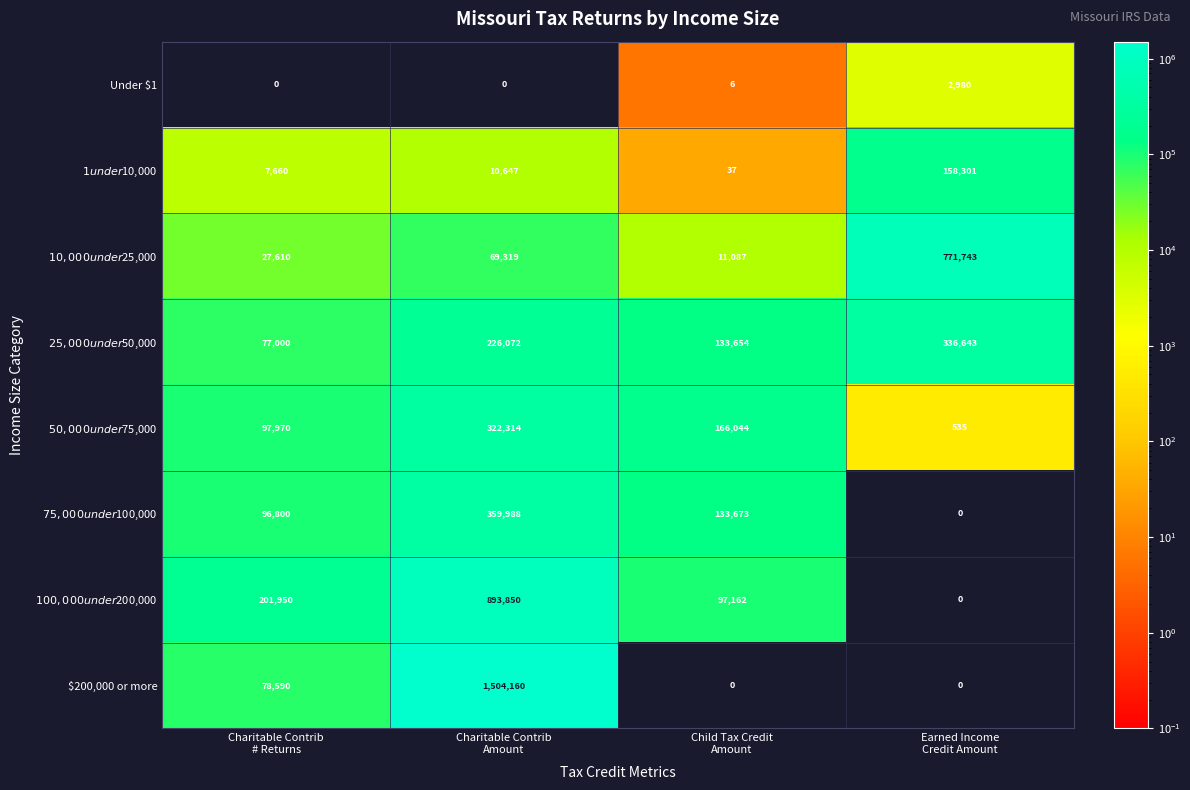

Which series has the widest spread of values?

$200,000 or more